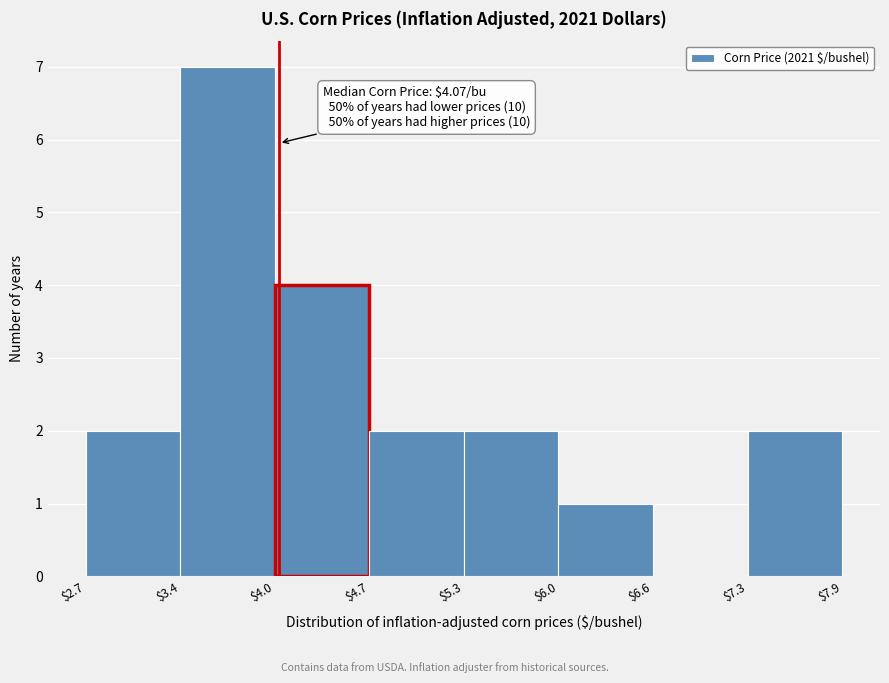

Over which range of the x-axis is the bar tallest?

$3.4 to $4.0